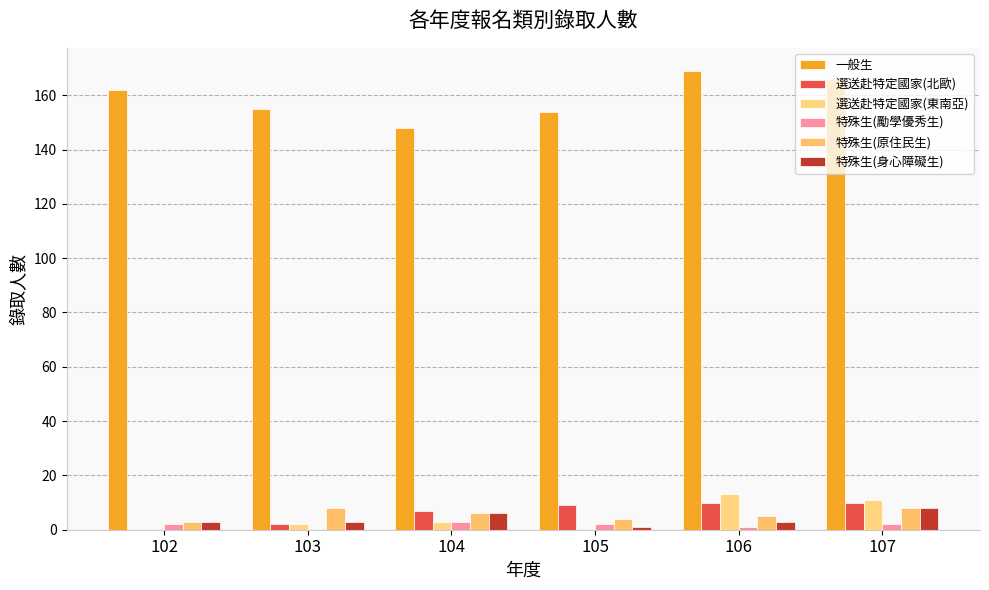

How many categories are shown in the chart?

6